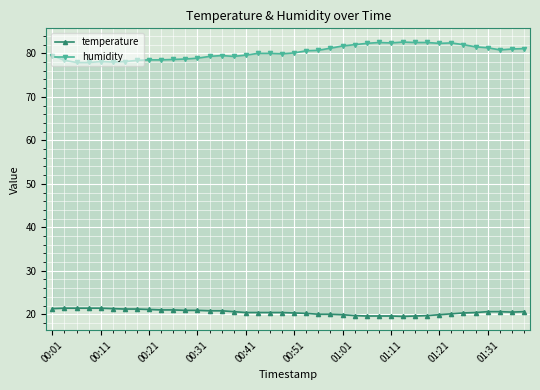

True or false: humidity and temperature intersect in this chart.

False